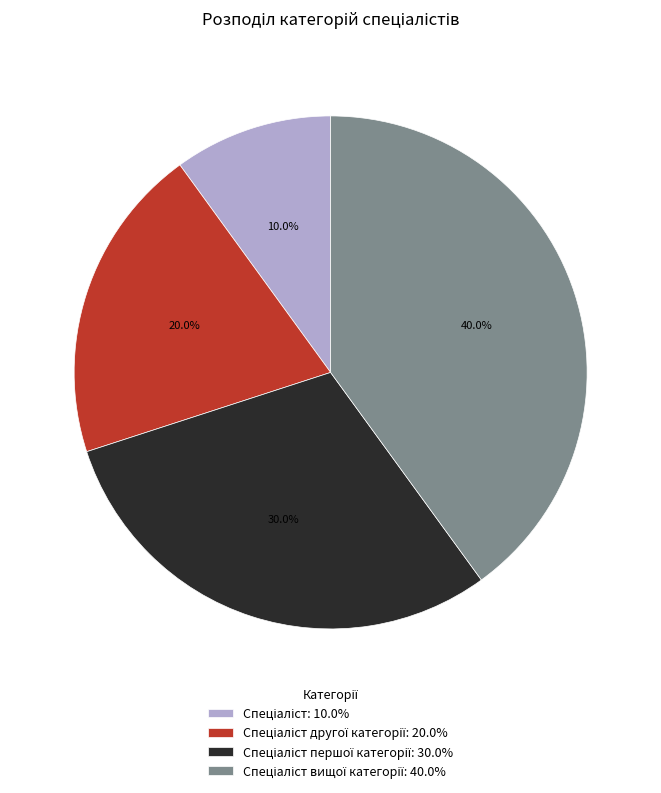

Does any single category account for the majority?

No